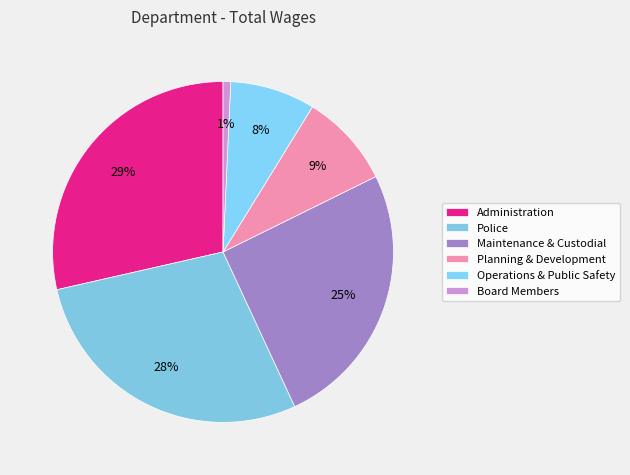

Which has a higher value, Planning & Development or Operations & Public Safety?

Planning & Development